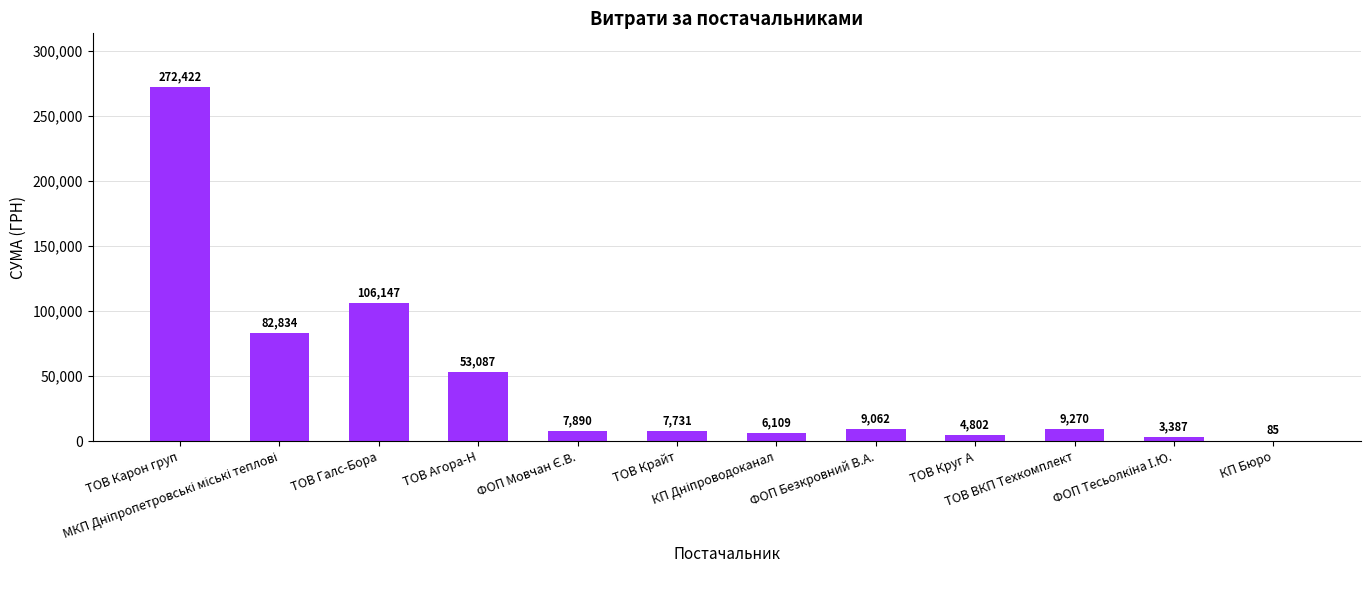

What is the greatest value displayed?

272422.2